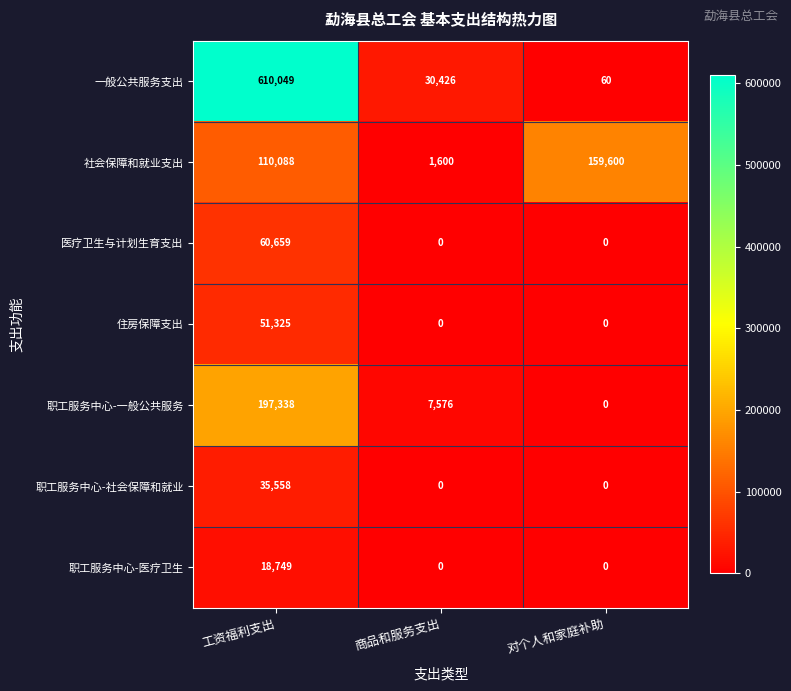

Which label corresponds to the largest value in the chart?

工资福利支出